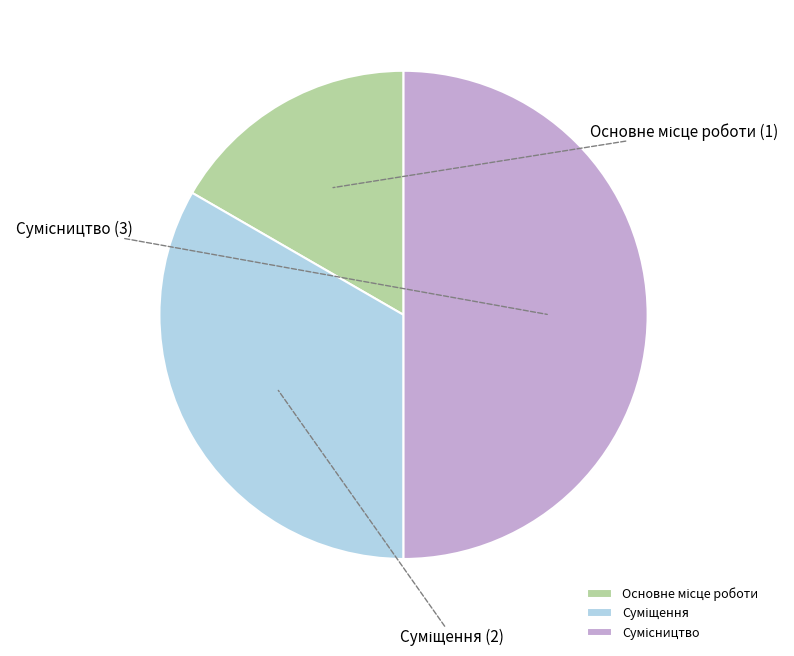

To the nearest percent, what is the average slice percentage?

33%